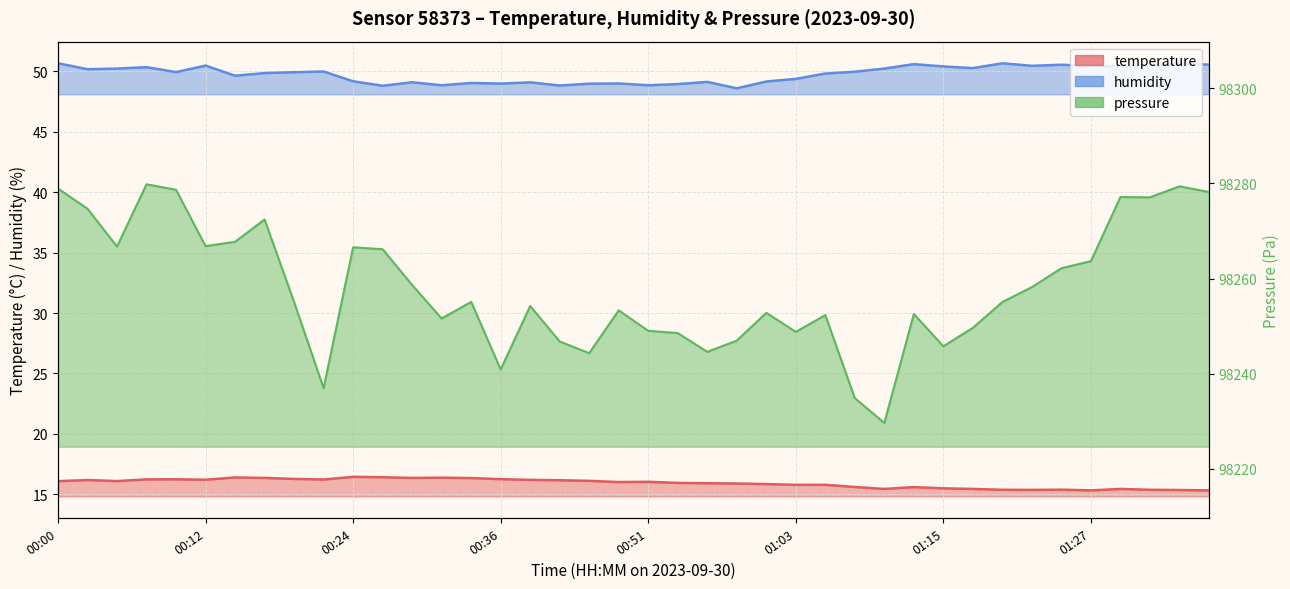

At how many categories does at least one series exceed 31?

40